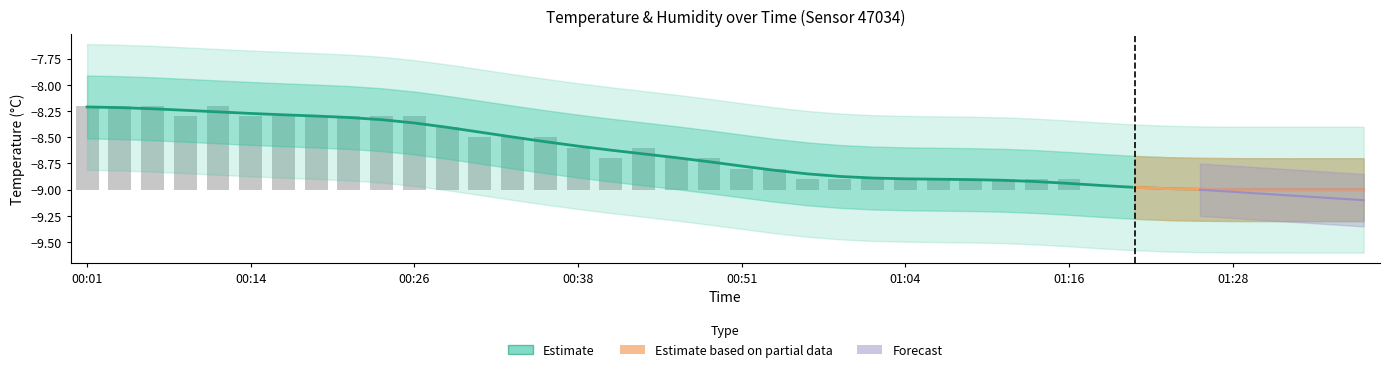

What is the difference between the second highest and second lowest values?

0.8